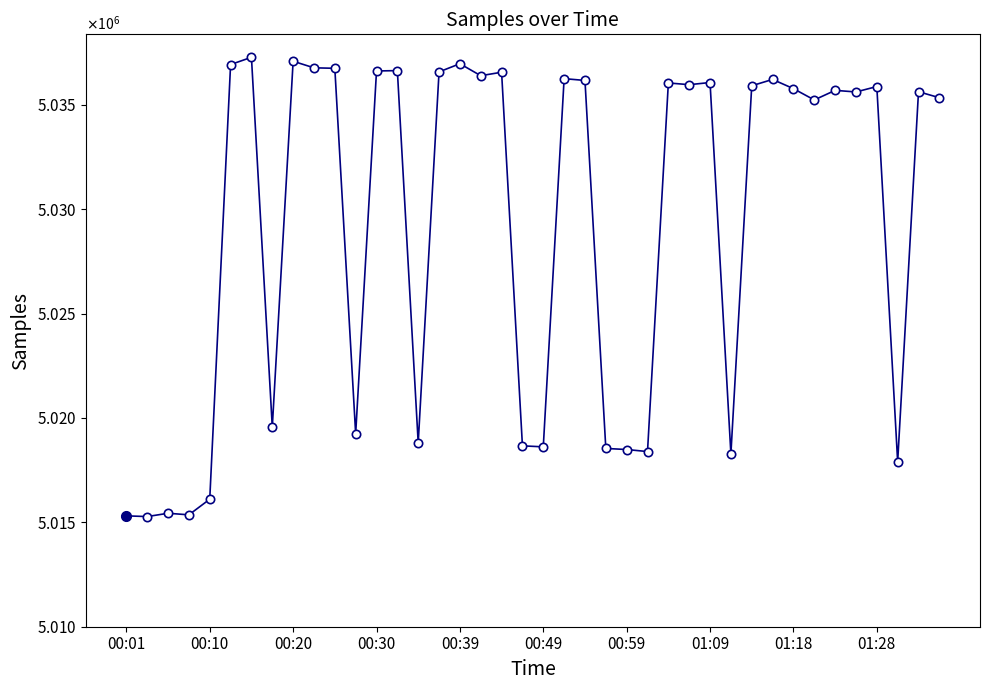

Is this an area chart (filled region under the line)?

No